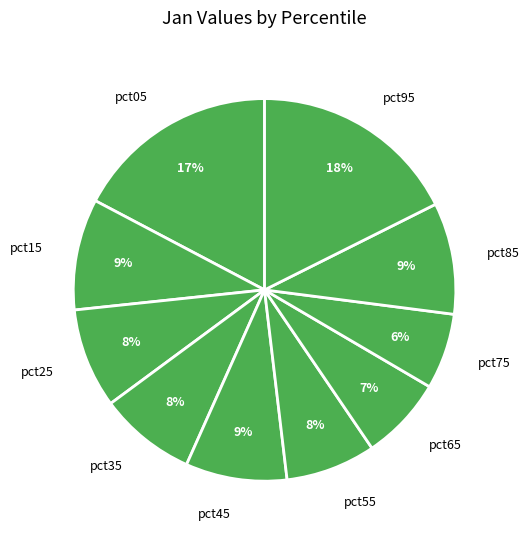

To the nearest percent, what is the difference between the pct05 and pct65 slice percentages?

10%